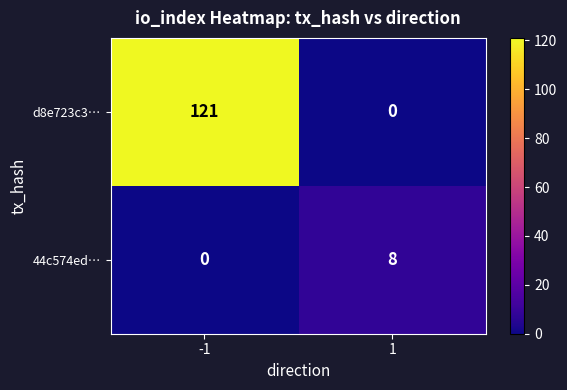

Read the 44c574ed… value at 1.

8